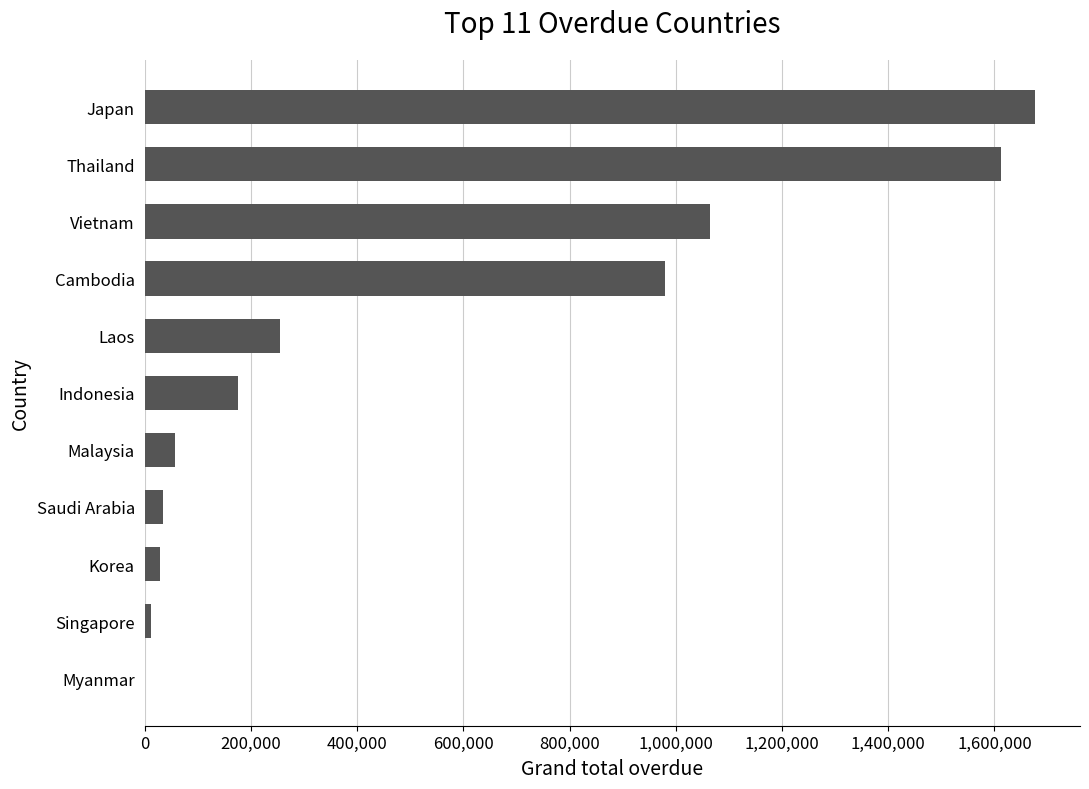

Which label corresponds to the largest value in the chart?

Japan